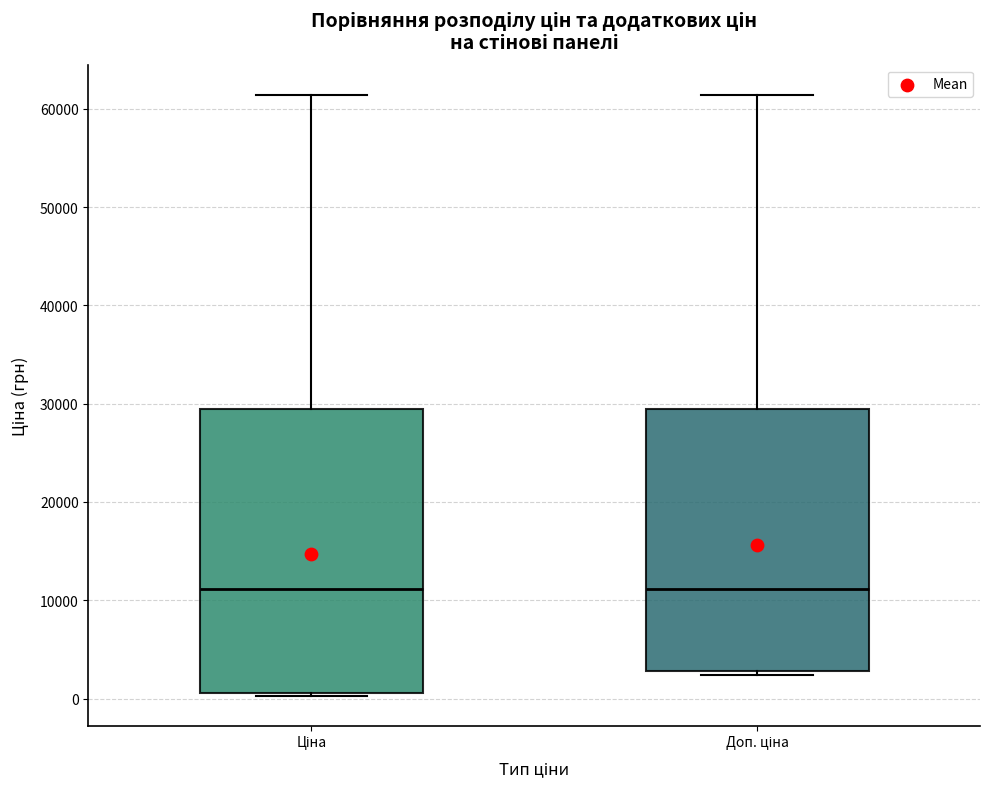

Reading left to right, read every box against the y-axis: the position of its median line, the range the box covers, and the ends of its whiskers. The values are not printed on the chart, so give them approximately, as read against the axis.

Ціна: median 11000, box 1000 to 29000, whiskers 0 to 61000
Доп. ціна: median 11000, box 3000 to 29000, whiskers 2000 to 61000